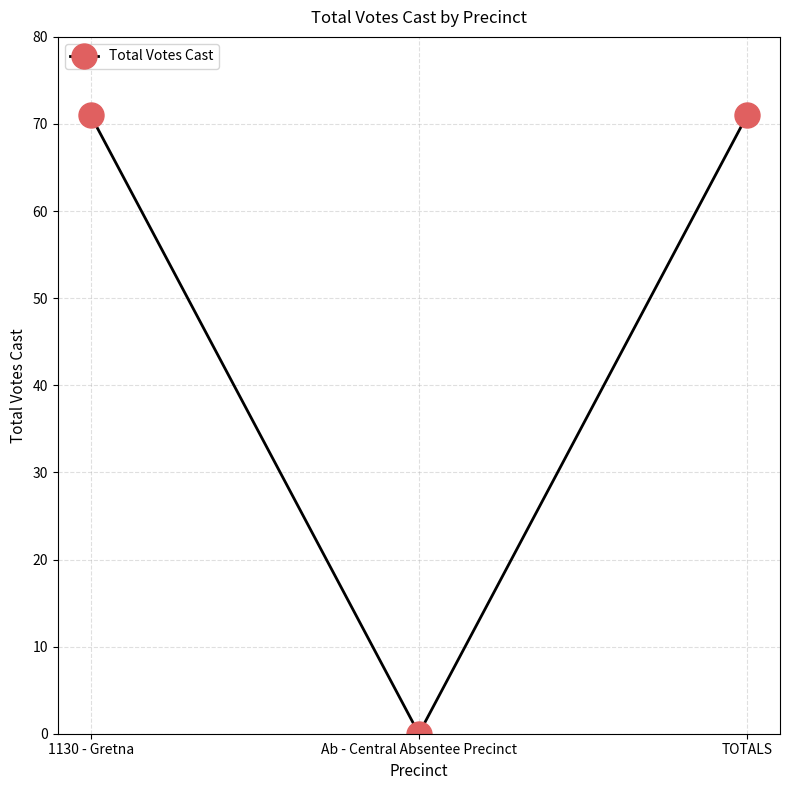

True or false: the data shows 119 at TOTALS.

False